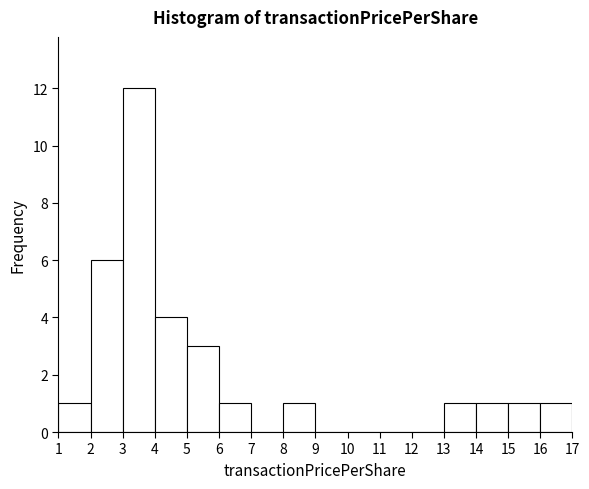

Reading left to right, transcribe this chart: for each bar, give the range it covers on the x-axis and its height. The values are not printed on the chart, so give them approximately, as read against the axis.

1 to 2: 1
2 to 3: 6
3 to 4: 12
4 to 5: 4
5 to 6: 3
6 to 7: 1
7 to 8: 0
8 to 9: 1
9 to 10: 0
10 to 11: 0
11 to 12: 0
12 to 13: 0
13 to 14: 1
14 to 15: 1
15 to 16: 1
16 to 17: 1